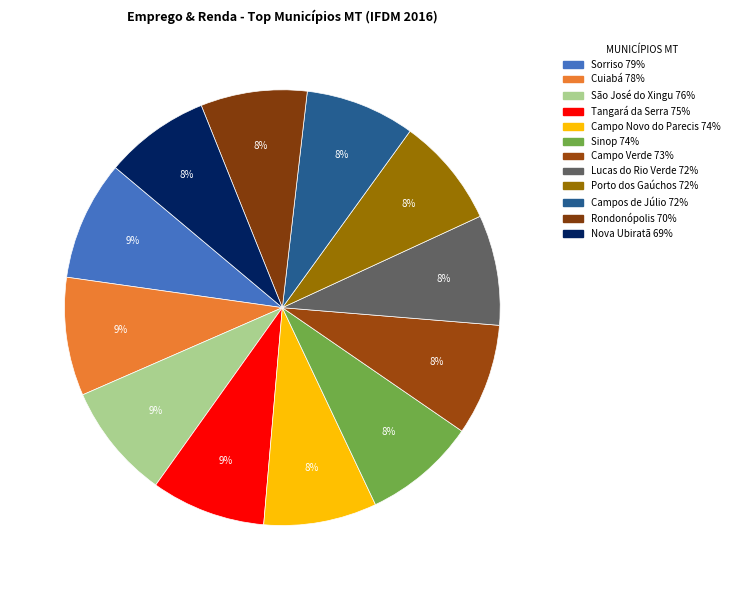

How many slices are in this pie chart?

12